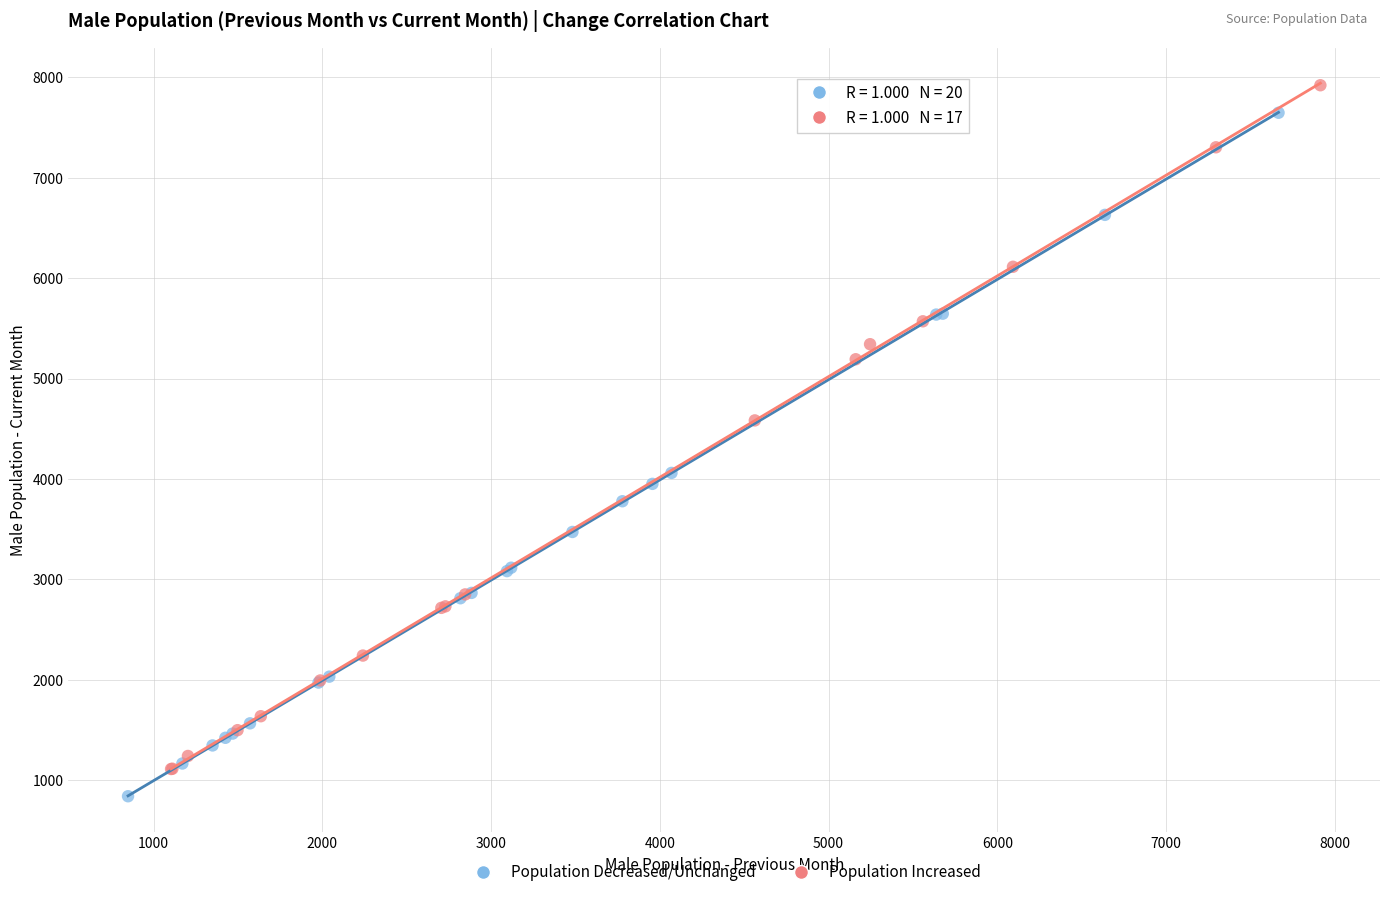

What are all the series names shown in the legend?

Population Decreased/Unchanged, Population Increased